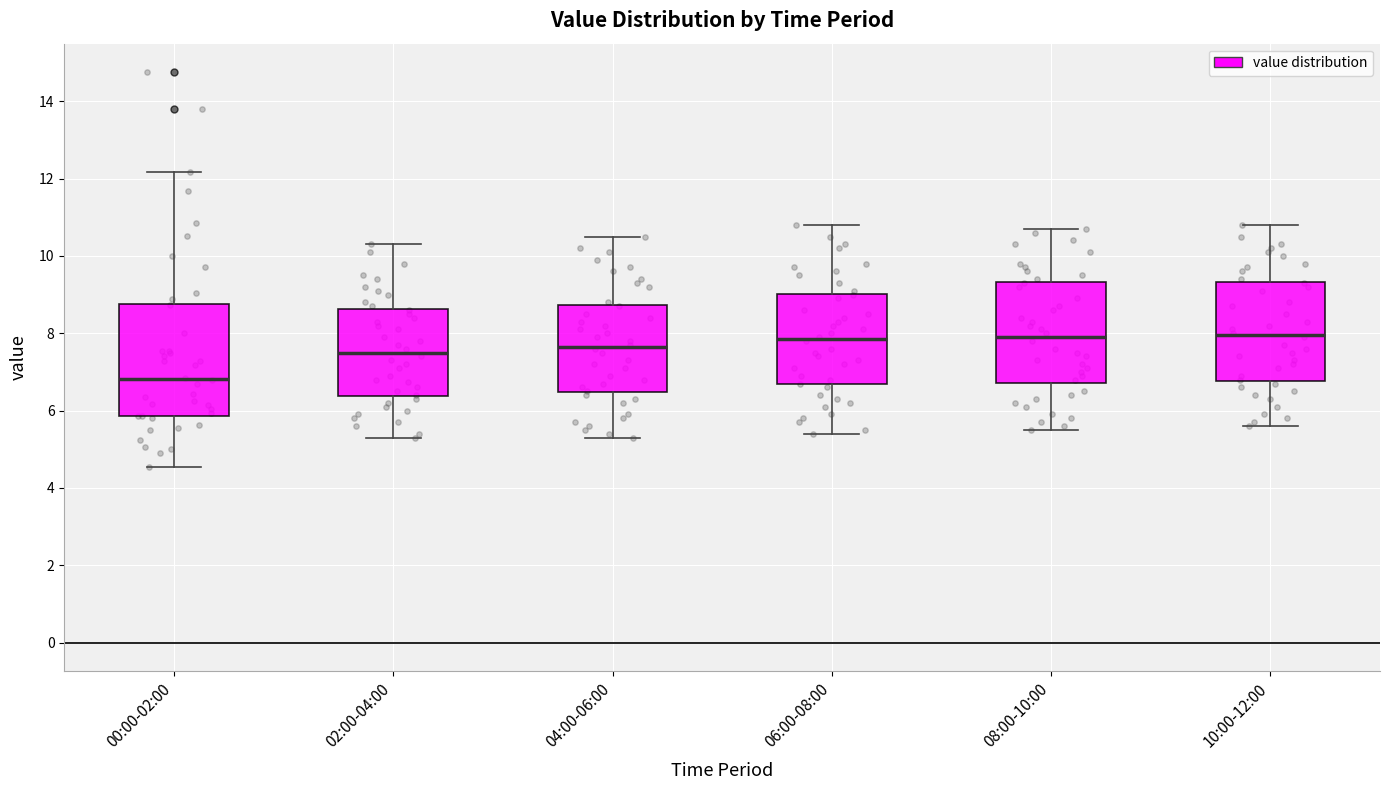

Reading left to right, read every box against the y-axis: the position of its median line, the range the box covers, and the ends of its whiskers. The values are not printed on the chart, so give them approximately, as read against the axis.

00:00-02:00: median 6.8, box 5.8 to 8.8, whiskers 4.6 to 12.2
02:00-04:00: median 7.6, box 6.4 to 8.6, whiskers 5.4 to 10.4
04:00-06:00: median 7.6, box 6.4 to 8.8, whiskers 5.4 to 10.6
06:00-08:00: median 7.8, box 6.6 to 9.0, whiskers 5.4 to 10.8
08:00-10:00: median 8.0, box 6.8 to 9.4, whiskers 5.6 to 10.8
10:00-12:00: median 8.0, box 6.8 to 9.4, whiskers 5.6 to 10.8